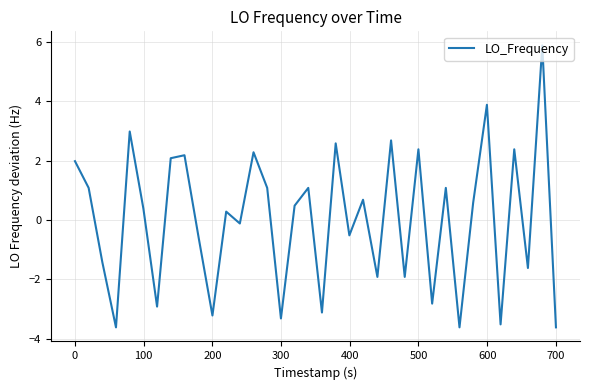

Reading left to right, transcribe all the data shown in this chart.

2.0	1.1	-1.4	-3.6	3.0	0.4	-2.9	2.1	2.2	-0.6	-3.2	0.3	-0.1	2.3	1.1	-3.3	0.5	1.1	-3.1	2.6	-0.5	0.7	-1.9	2.7	-1.9	2.4	-2.8	1.1	-3.6	0.6	3.9	-3.5	2.4	-1.6	5.9	-3.6